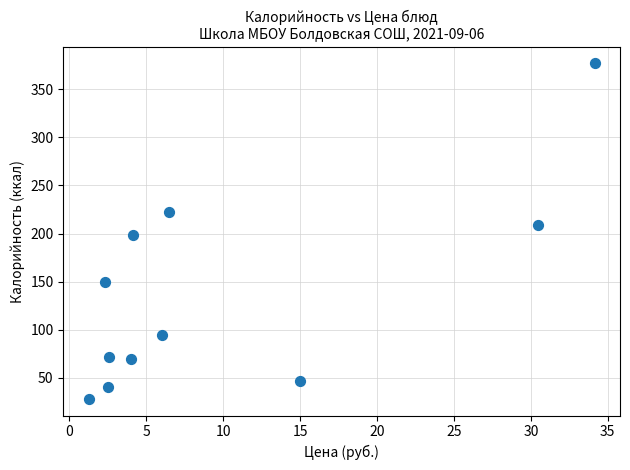

What is the average X value?

9.9